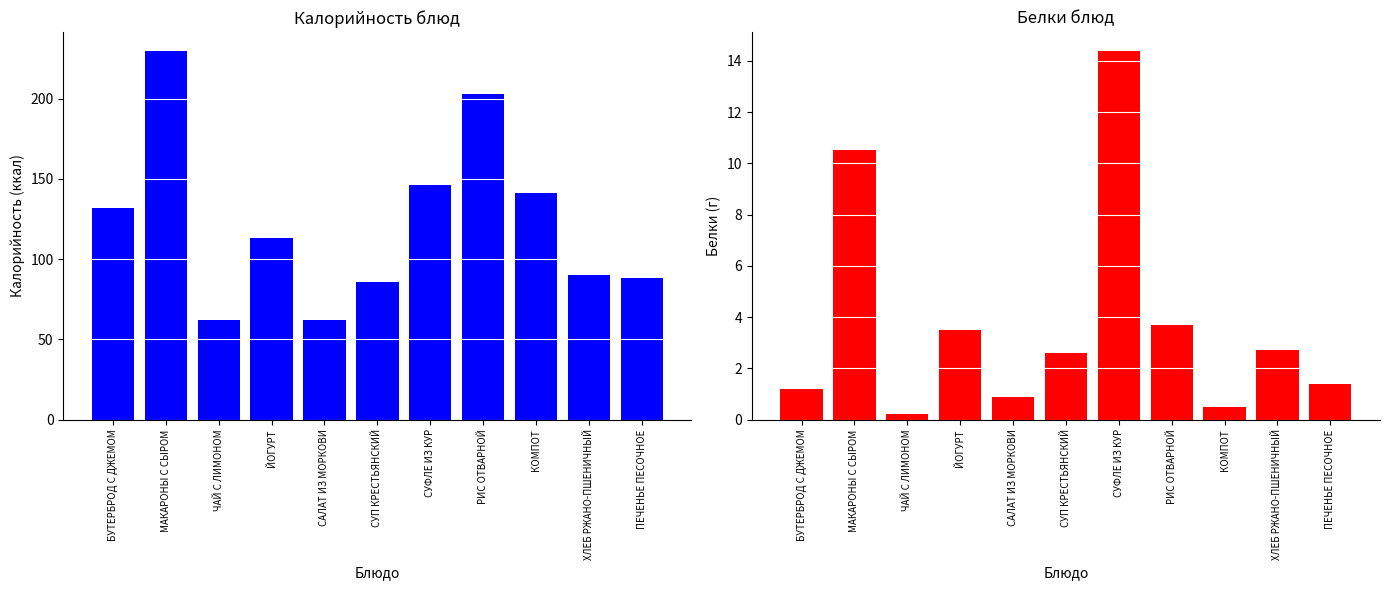

At how many categories does at least one series exceed 1?

11